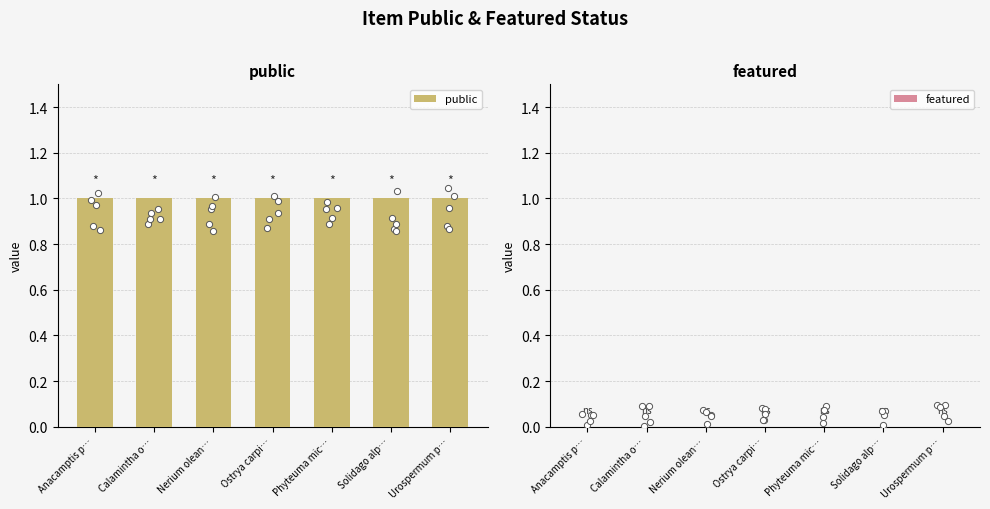

At how many categories does at least one series exceed 0?

7